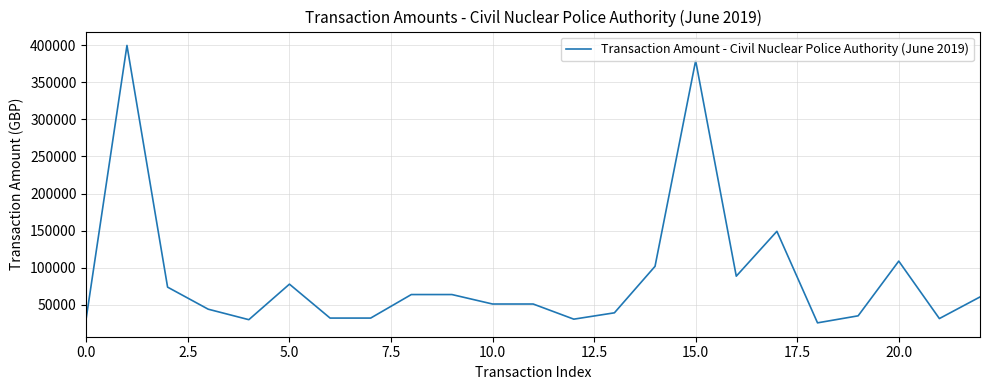

What is the difference between the maximum and minimum values?

374575.2